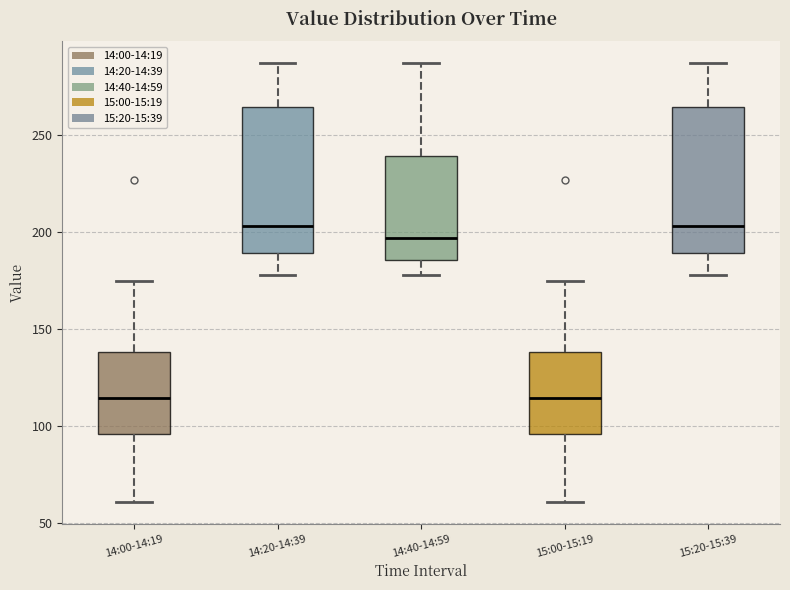

Reading left to right, read every box against the y-axis: the position of its median line, the range the box covers, and the ends of its whiskers. The values are not printed on the chart, so give them approximately, as read against the axis.

14:00-14:19: median 115, box 95 to 140, whiskers 60 to 175
14:20-14:39: median 205, box 190 to 265, whiskers 180 to 285
14:40-14:59: median 195, box 185 to 240, whiskers 180 to 285
15:00-15:19: median 115, box 95 to 140, whiskers 60 to 175
15:20-15:39: median 205, box 190 to 265, whiskers 180 to 285